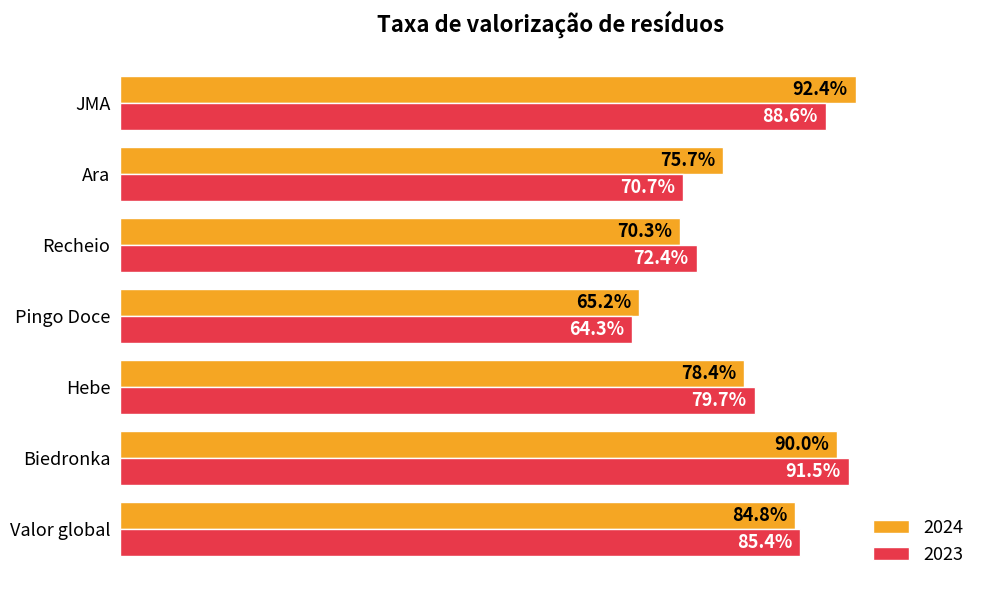

At which label is 2024 closest to 0?

Pingo Doce